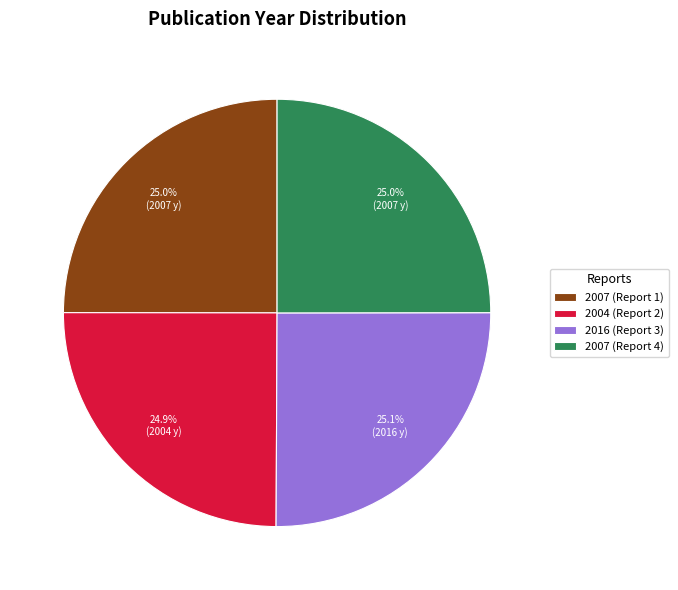

Does any single category account for the majority?

No